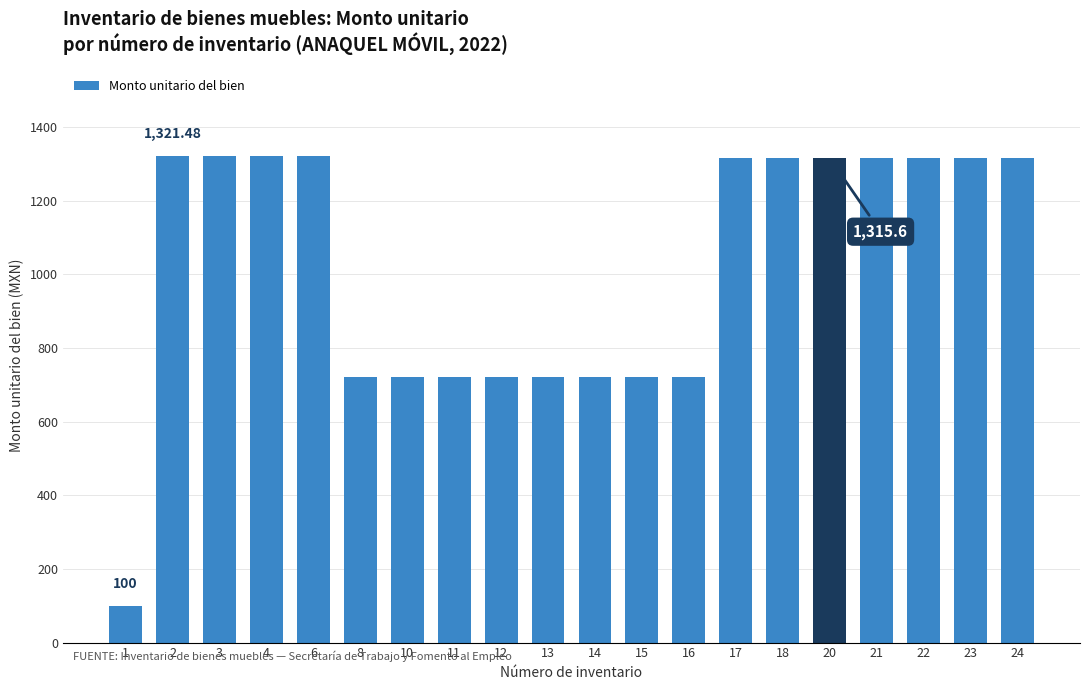

What is the change in value from 13 to 17?

+595.6